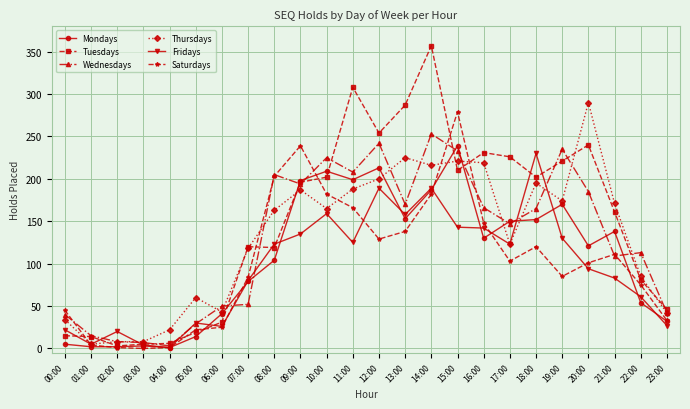

Is the value of Saturdays at 01:00 greater than the value of Tuesdays at 15:00?

No